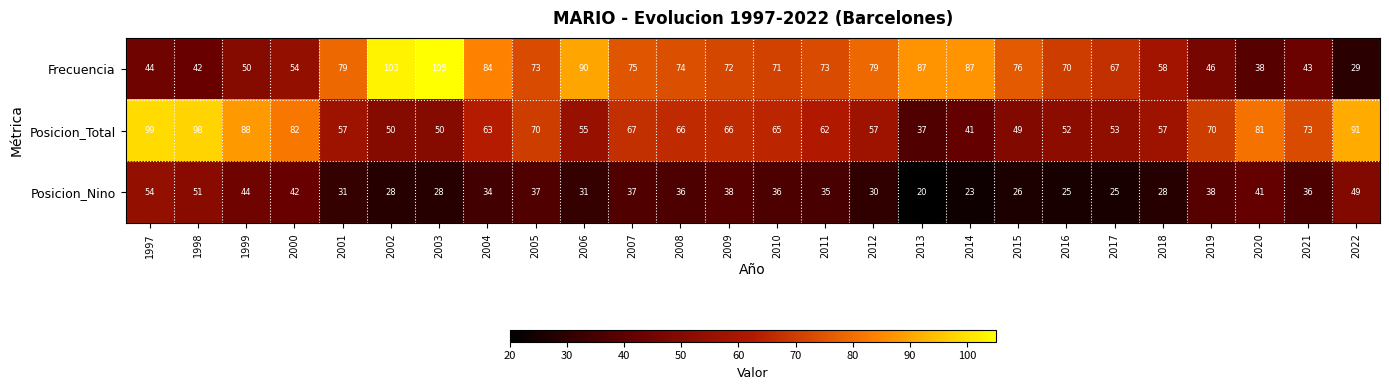

What is the greatest value displayed?

105